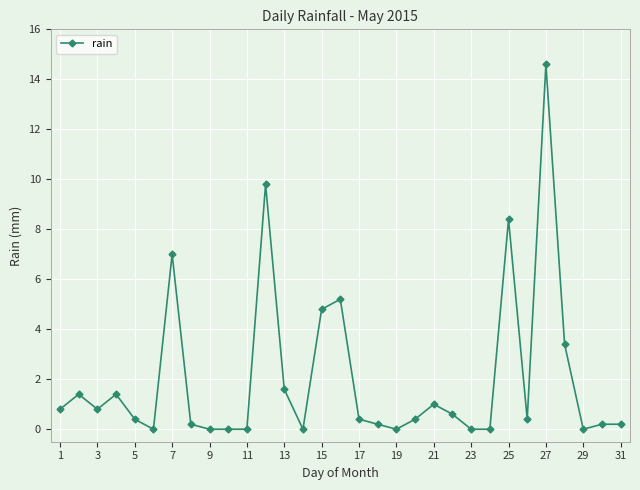

What is the maximum value shown in the chart?

14.6